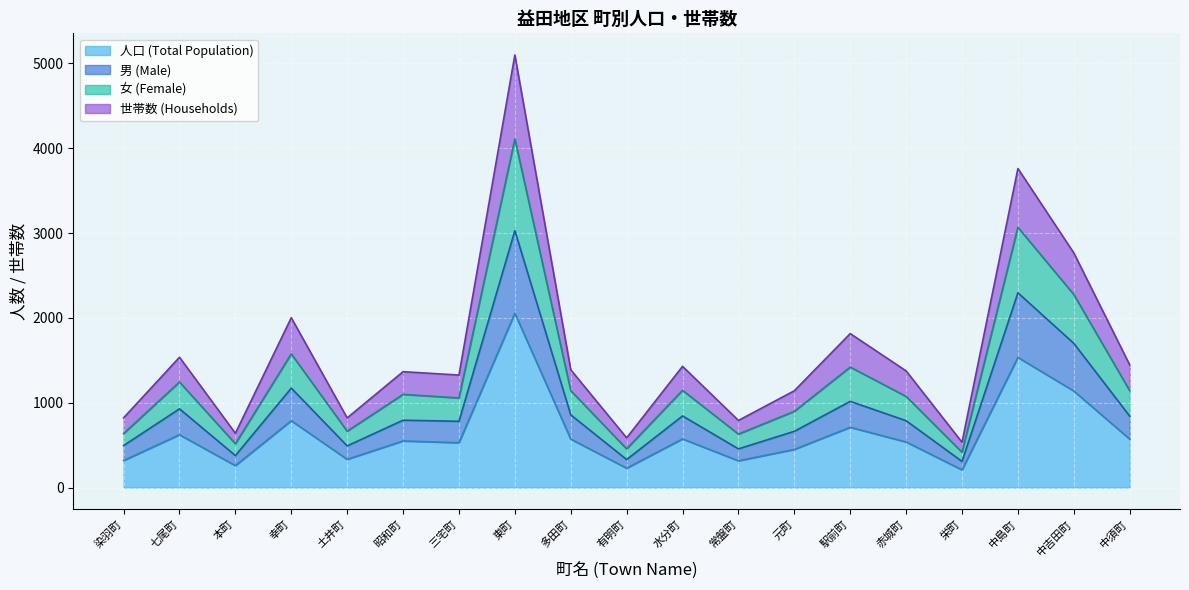

What is the label of the 4th point from the right?

栄町